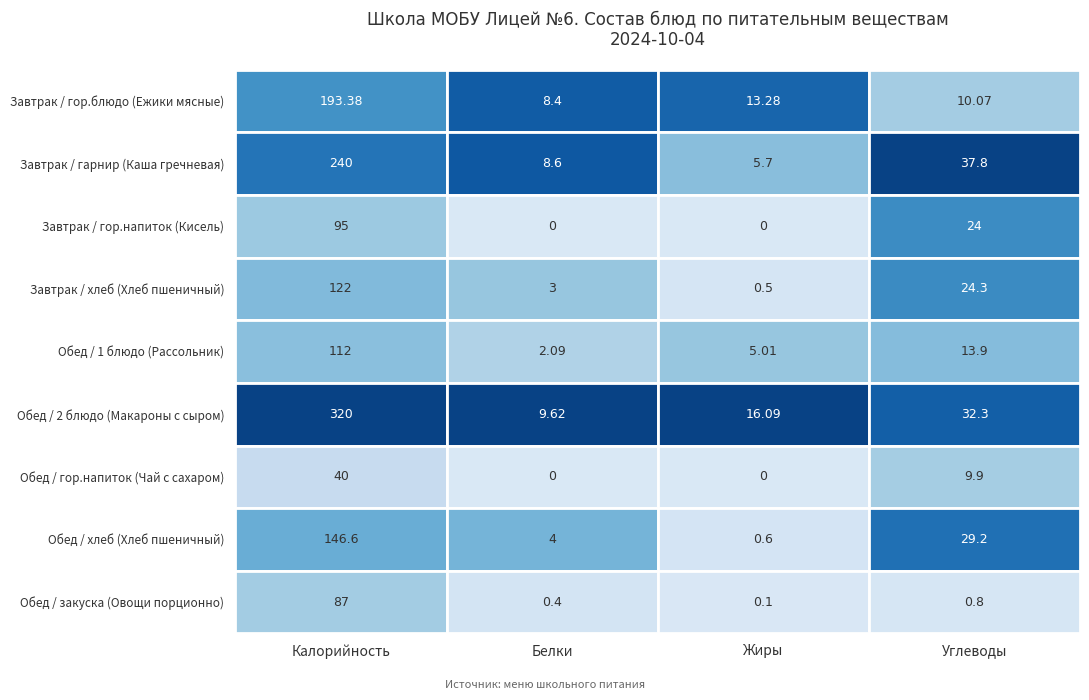

What is the total value across all series at 2?

41.3